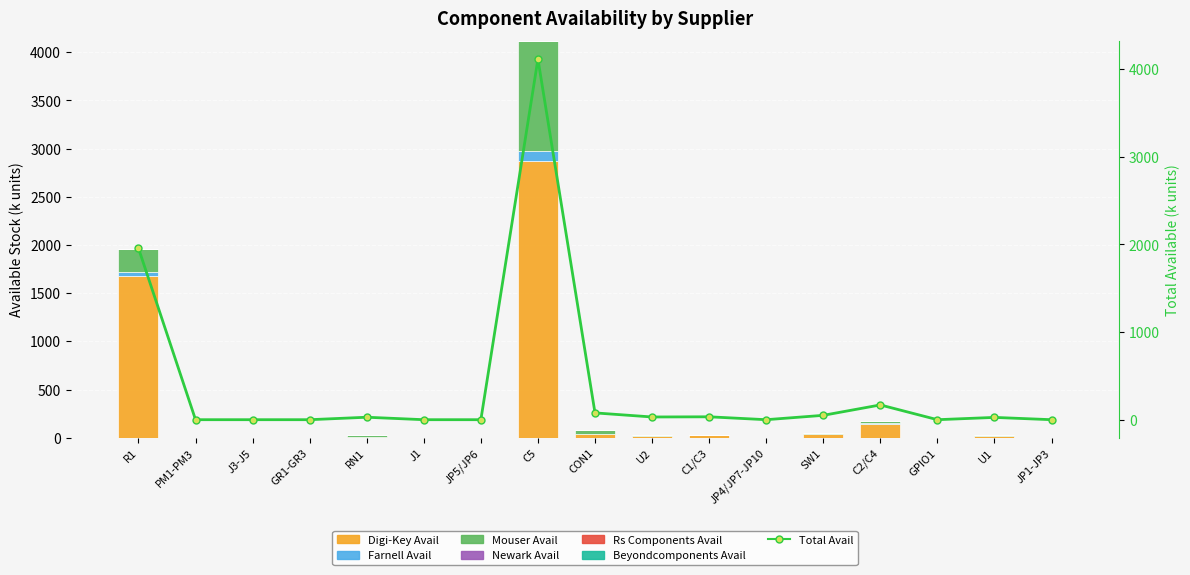

What position from the right is J1?

12